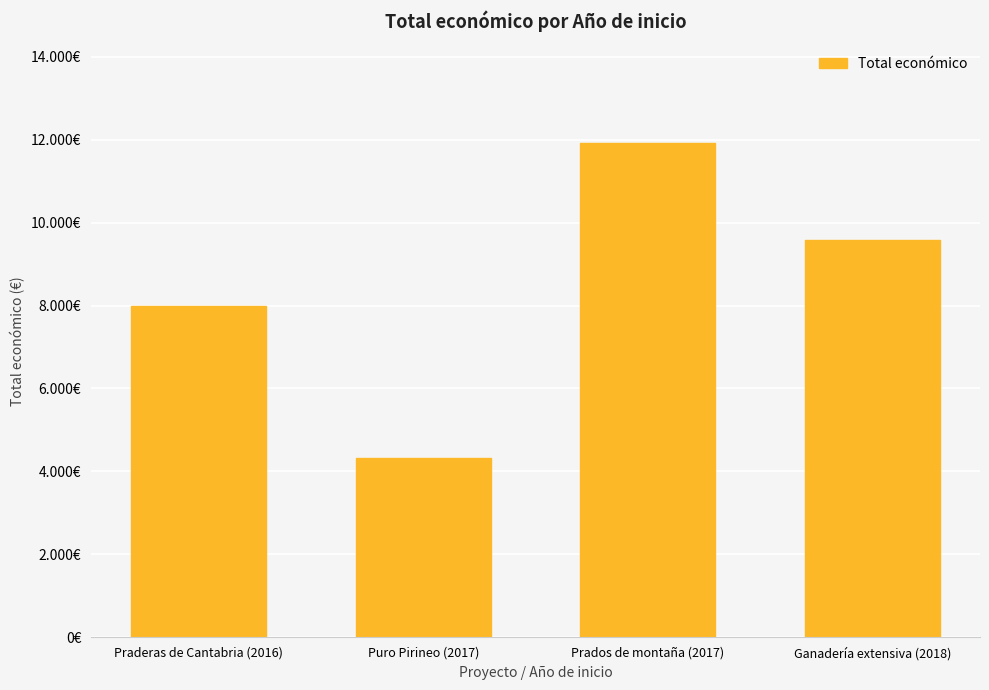

What is the greatest value displayed?

11920